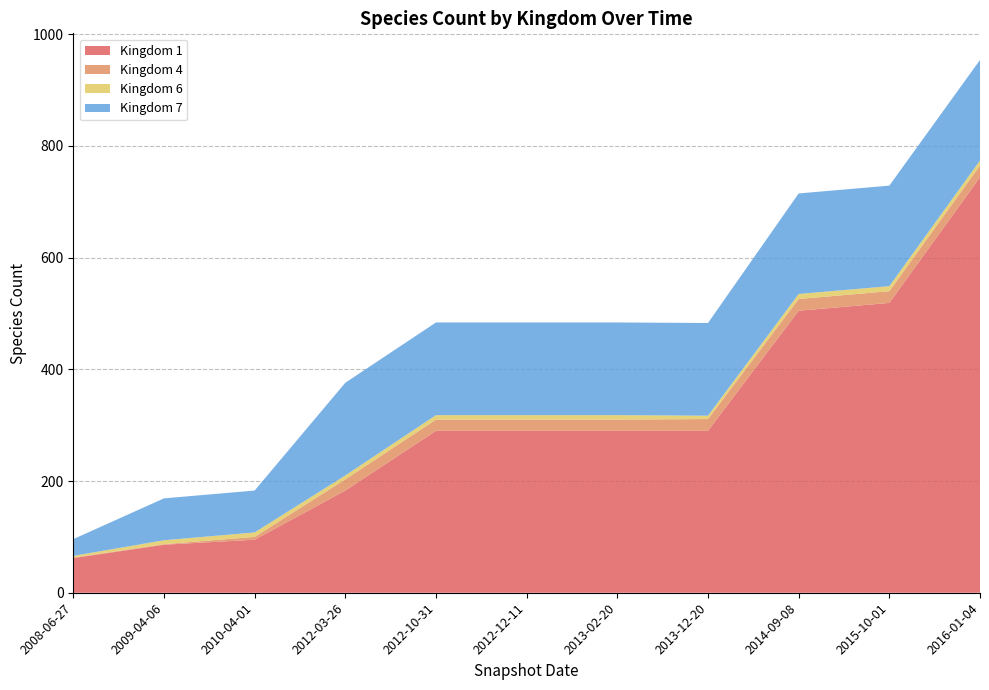

Reading left to right, list all the values displayed in this chart.

Kingdom 1: 62	86	95	183	290	290	290	290	505	519	744
Kingdom 4: 1	1	5	20	20	20	20	21	21	21	21
Kingdom 6: 3	7	8	7	8	8	8	6	9	9	9
Kingdom 7: 30	75	75	166	166	166	166	166	180	180	180